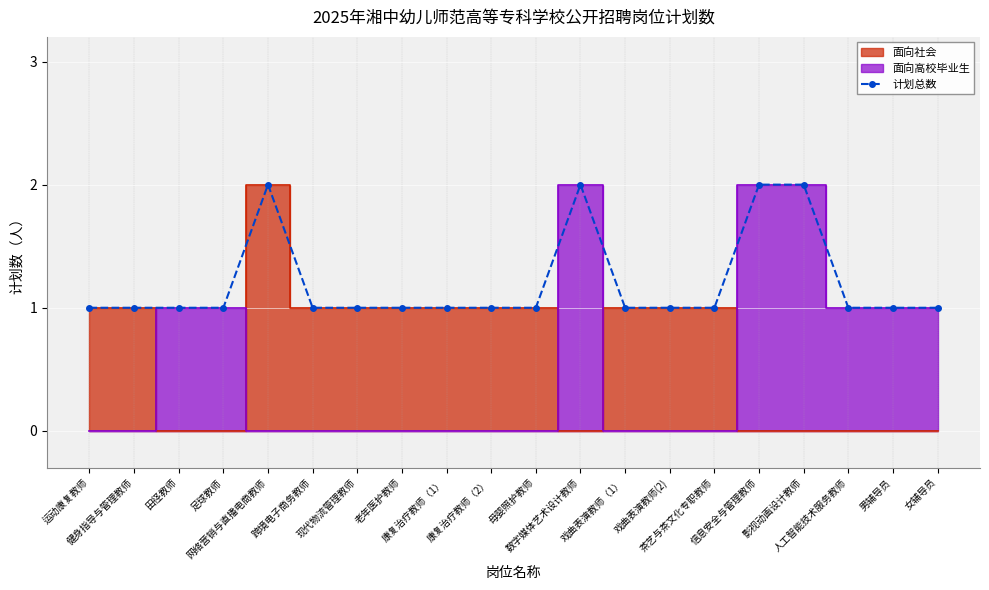

True or false: there are more than 2 points higher than both neighbors.

False